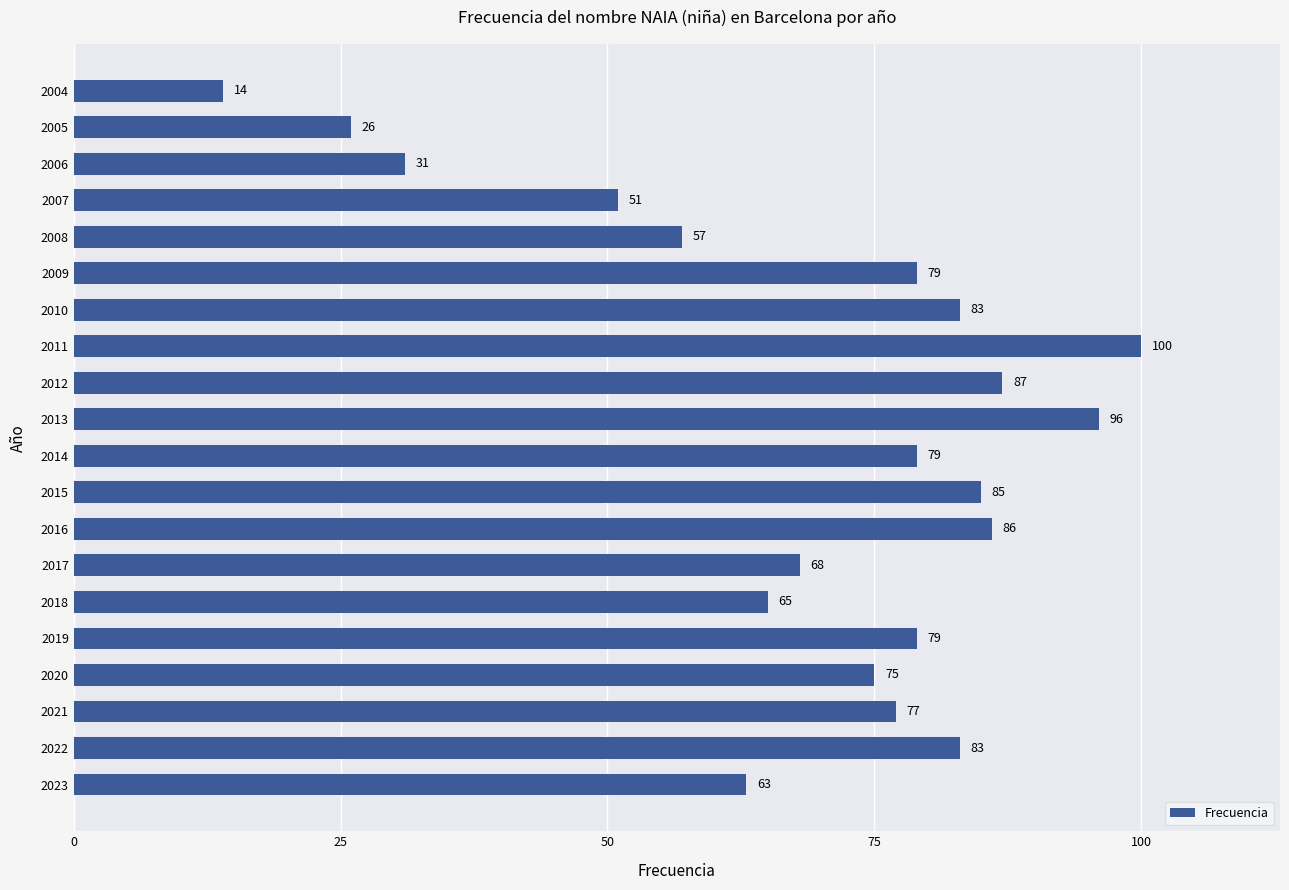

What is the average value?

69